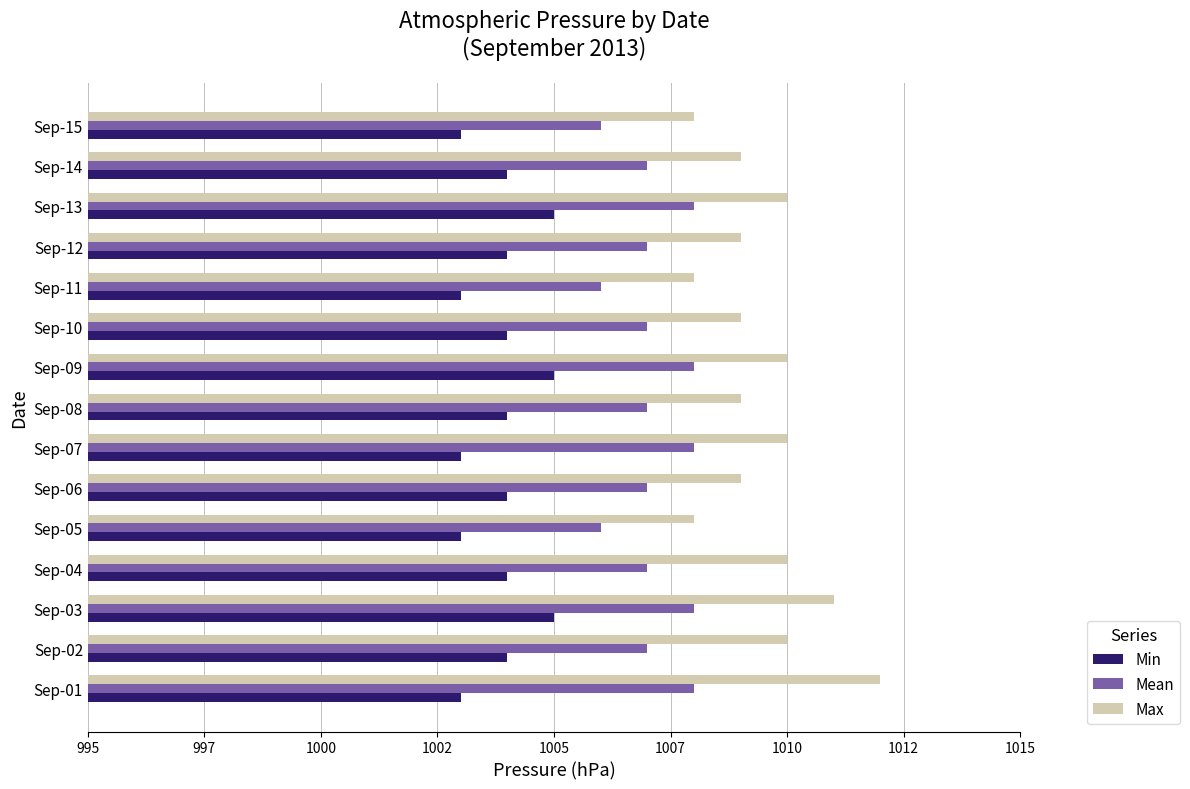

What are all the series names shown in the legend?

Min, Mean, Max